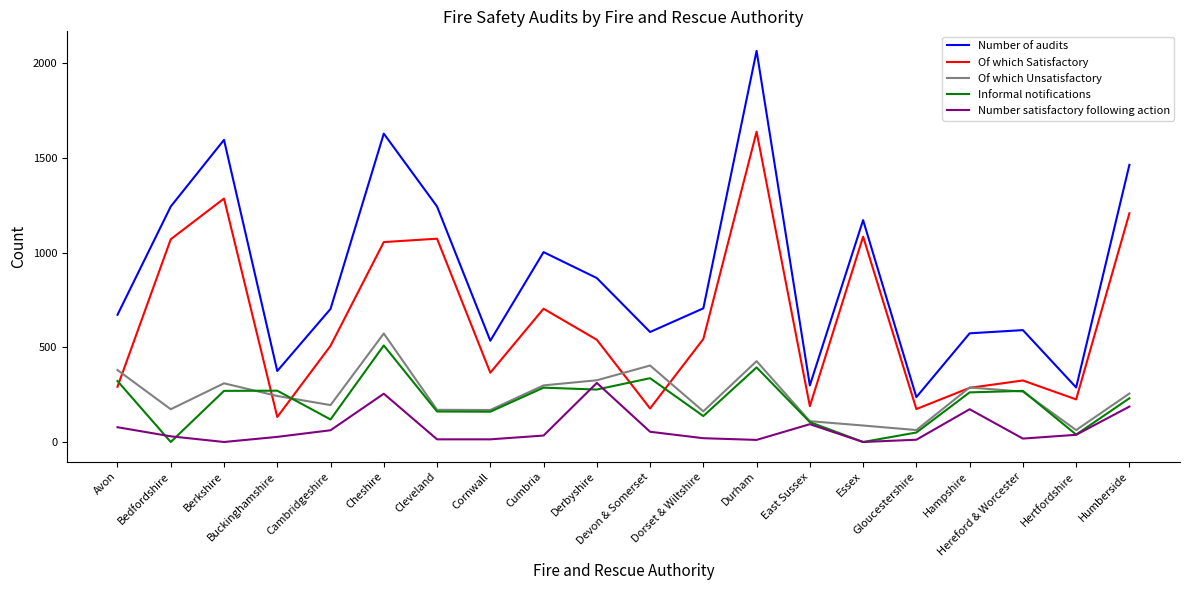

At which category does the chart reach its peak across all series?

Durham